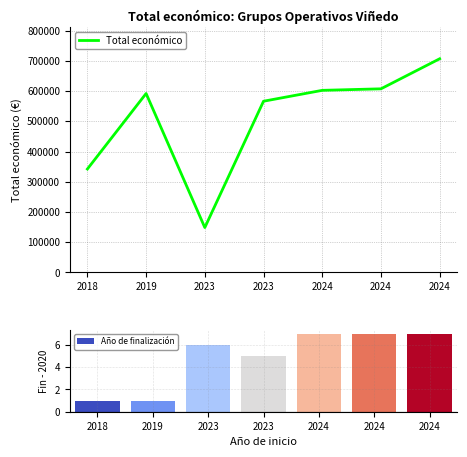

Where does the data first go above 591878?

2024